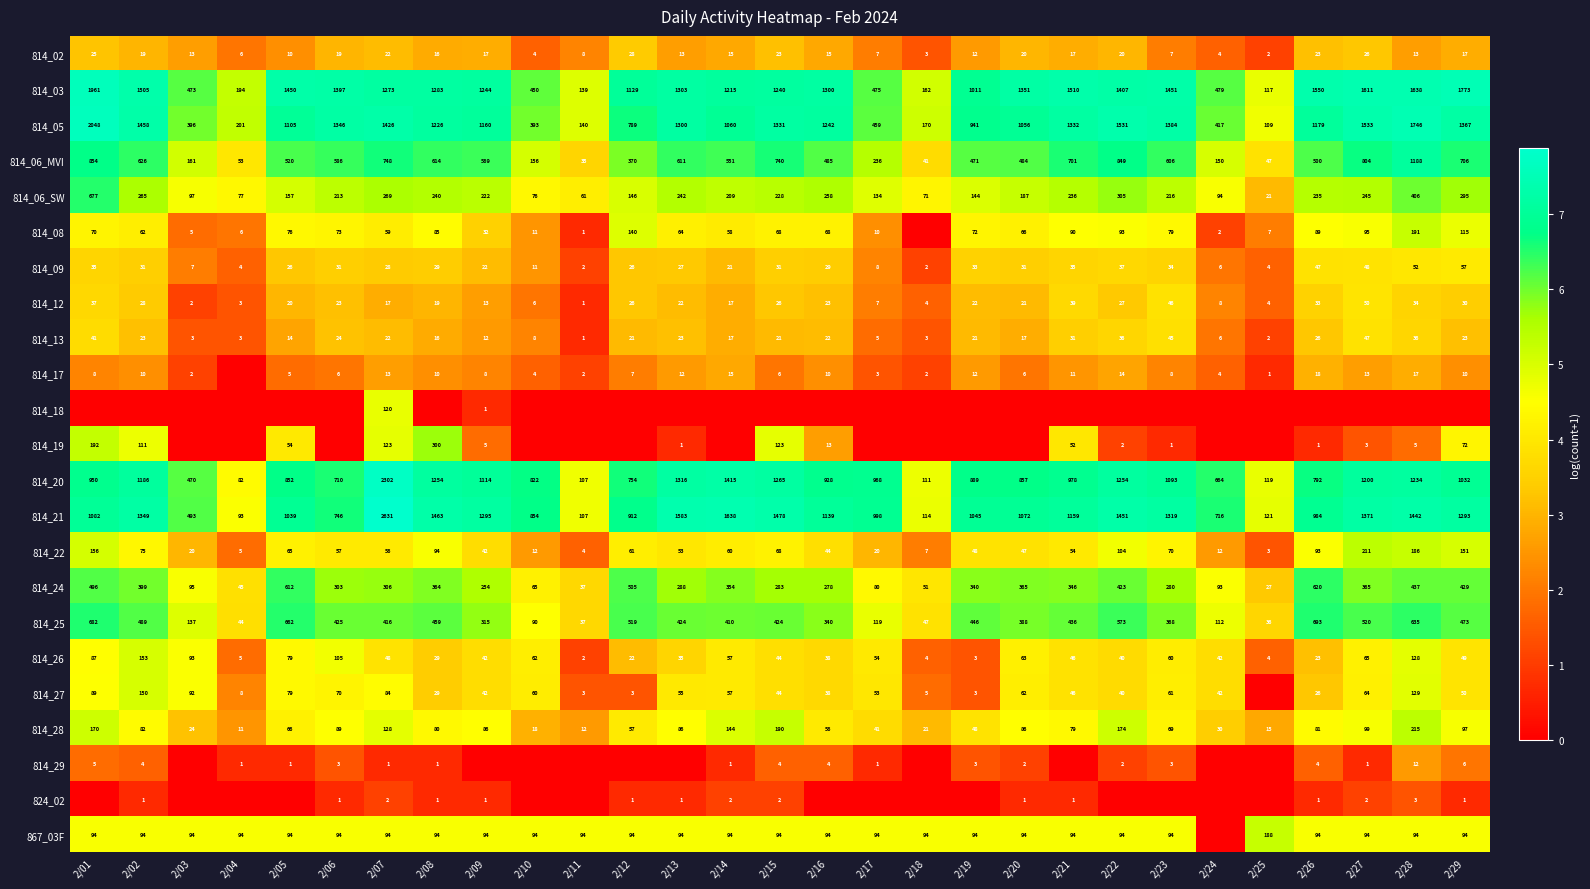

What is the difference between the second highest and second lowest values in the 814_25 series?

645